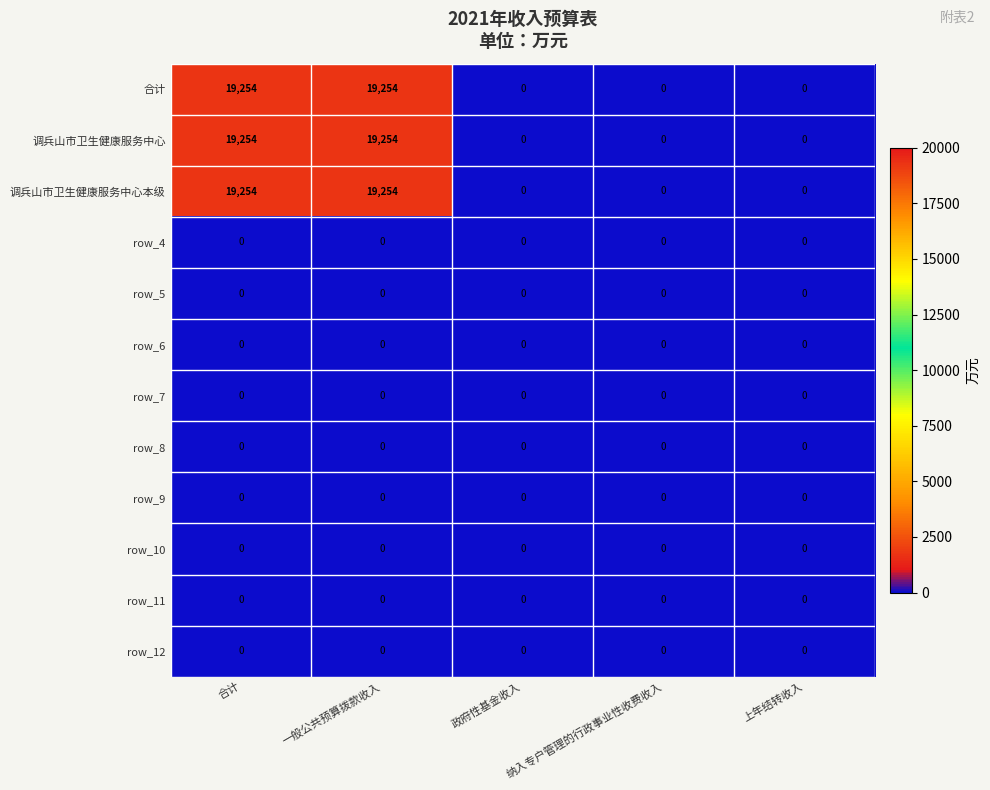

Is it true that 调兵山市卫生健康服务中心本级 equals -6928 at 纳入专户管理的行政事业性收费收入?

False